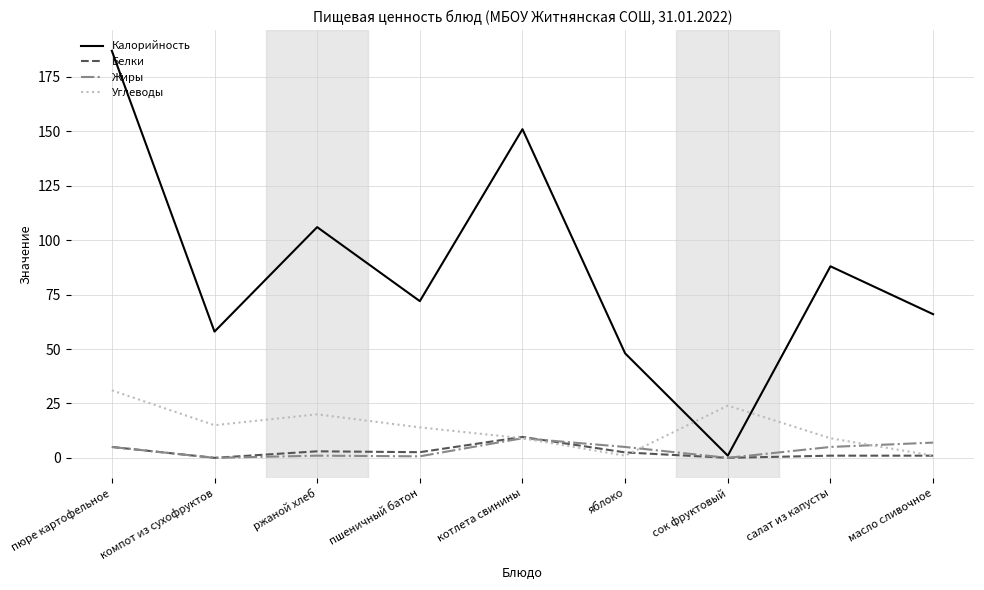

Which series changed the most between пшеничный батон and масло сливочное?

Углеводы